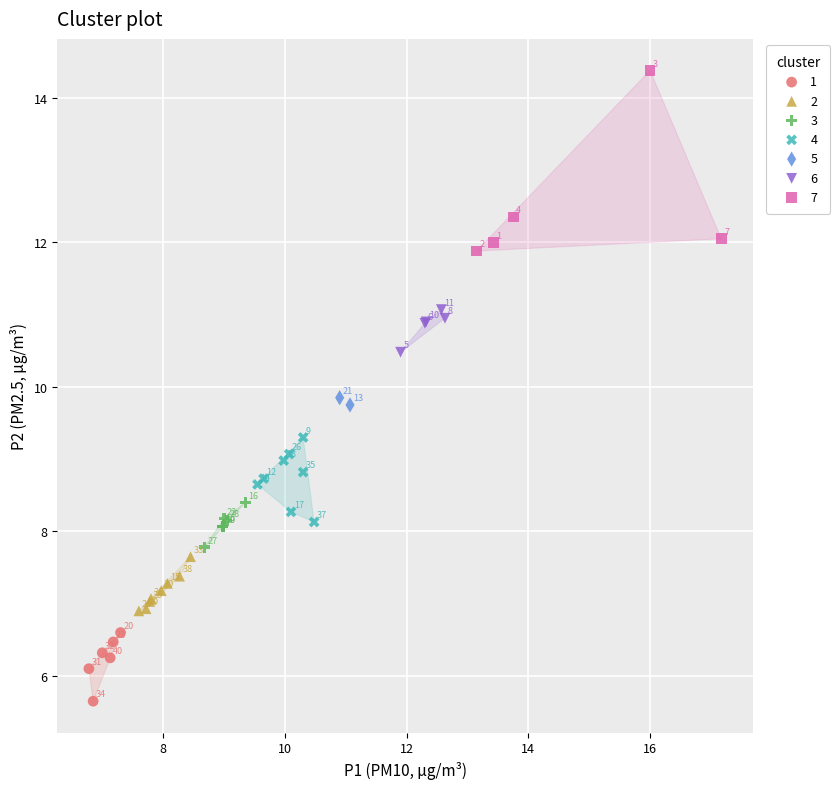

Which series has the largest Y range (max minus min)?

7